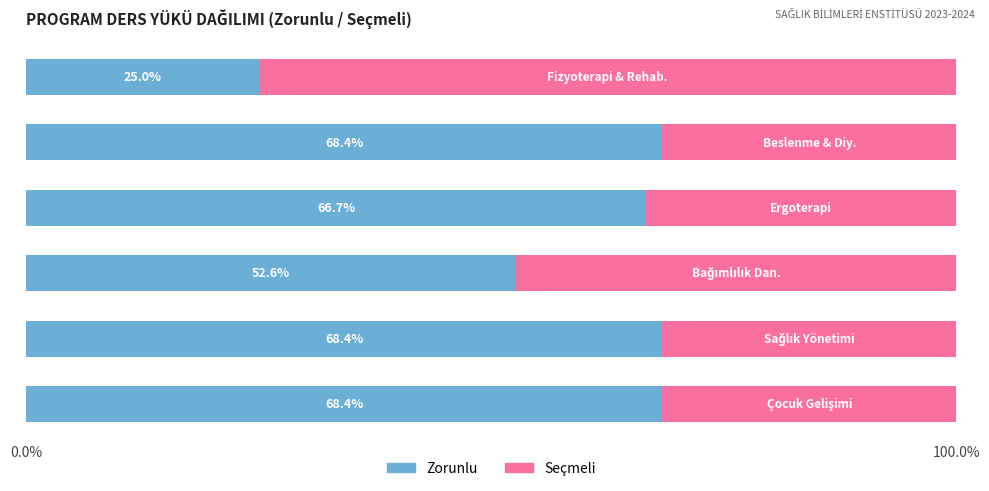

What is the difference between the maximum and second lowest values in the Zorunlu series?

15.8